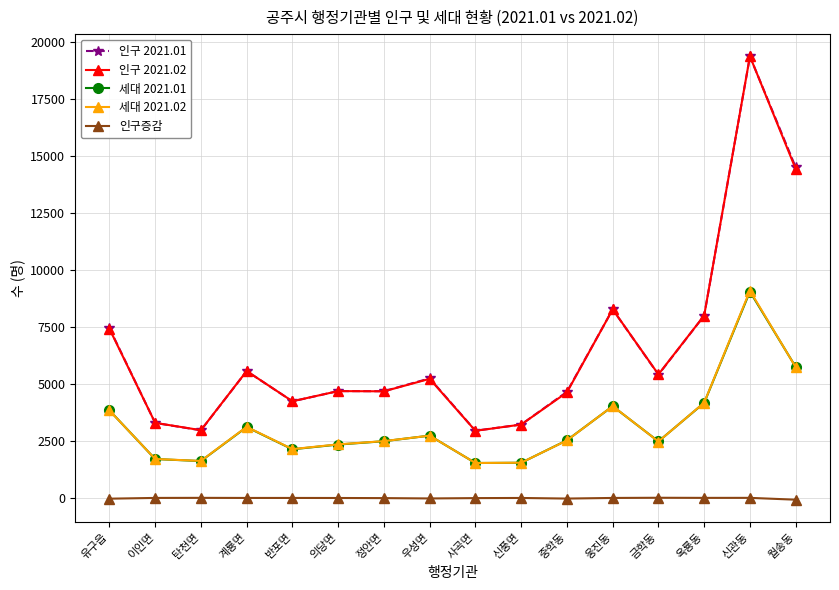

Is the value of 세대 2021.02 at 월송동 greater than the value of 인구 2021.01 at 신풍면?

Yes